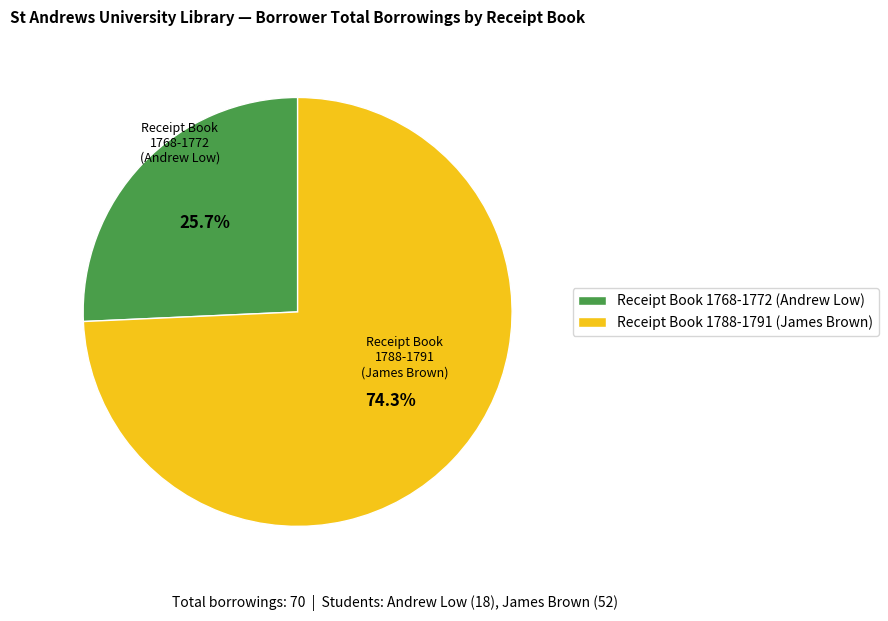

Does Receipt Book 1788-1791 (James Brown) account for over 50% of the chart?

Yes